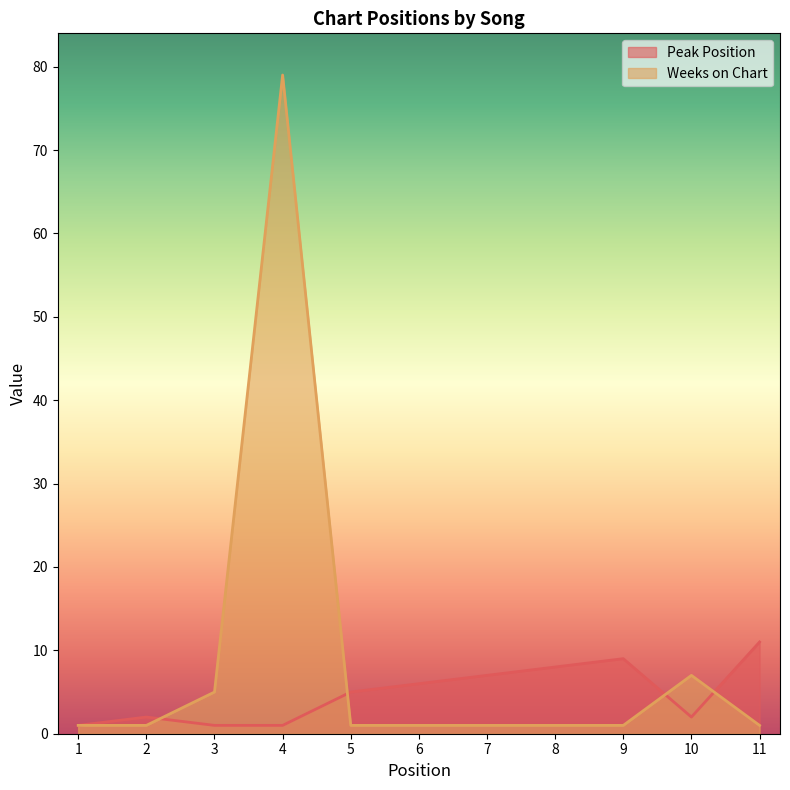

In Peak Position, how many points are lower than both neighbors (excluding endpoints)?

1